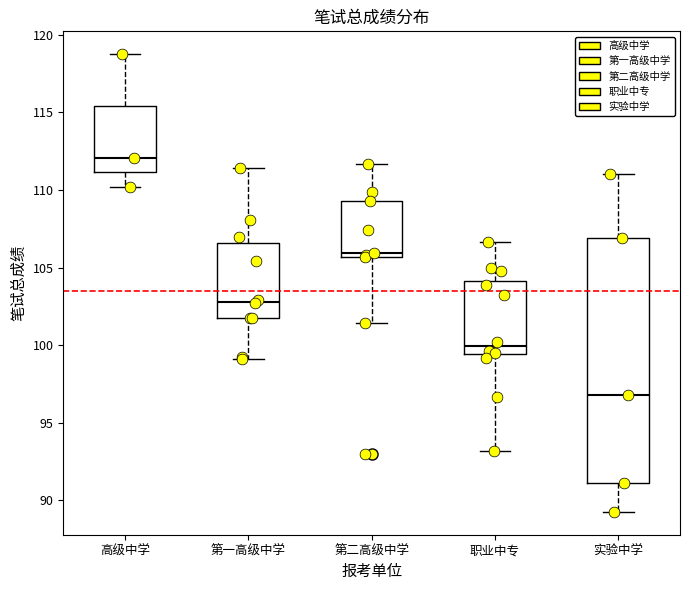

Reading left to right, transcribe this box plot: for each box, give where its median line is, the range the box spans, and where its two whiskers end, as read against the y-axis. The values are not printed on the chart, so give them approximately, as read against the axis.

高级中学: median 112.0, box 111.0 to 115.5, whiskers 110.0 to 119.0
第一高级中学: median 103.0, box 102.0 to 106.5, whiskers 99.0 to 111.5
第二高级中学: median 106.0, box 105.5 to 109.5, whiskers 101.5 to 111.5
职业中专: median 100.0, box 99.5 to 104.0, whiskers 93.0 to 106.5
实验中学: median 97.0, box 91.0 to 107.0, whiskers 89.5 to 111.0